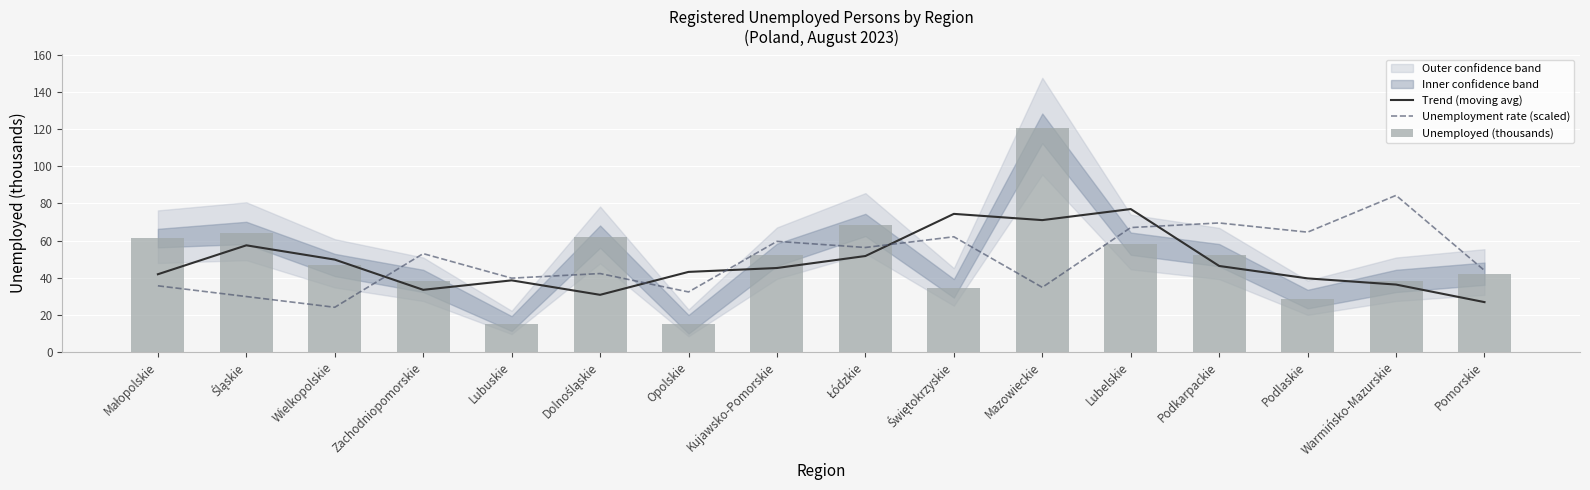

What is the total value across all series at Świętokrzyskie?

170.6